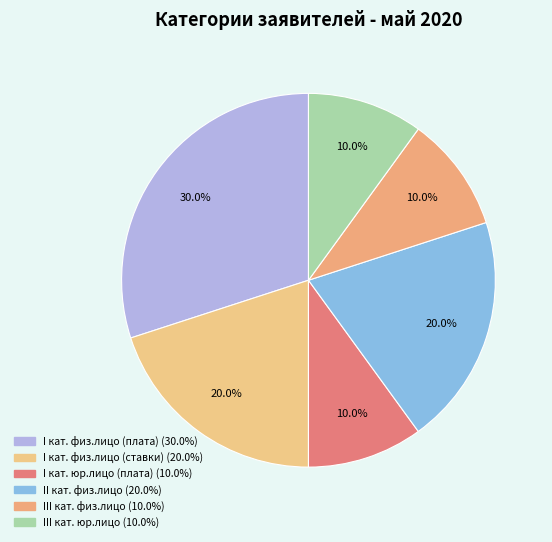

How many slices are in this pie chart?

6